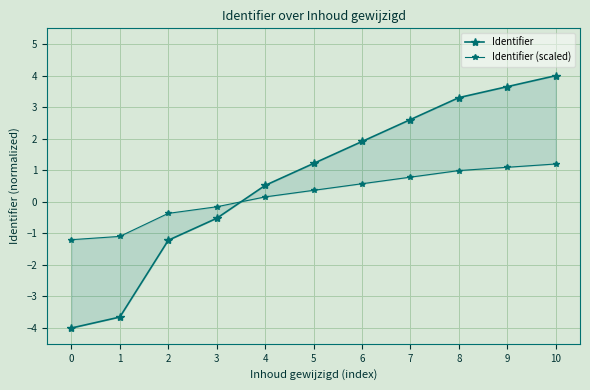

At which category is the sum across all series the highest?

10